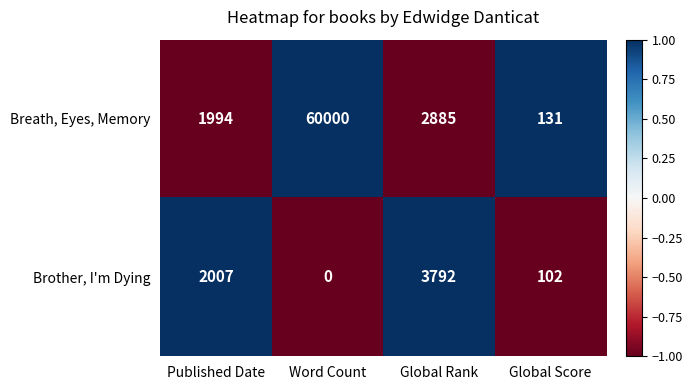

The value of Breath, Eyes, Memory at Published Date is 1994. True or false?

True